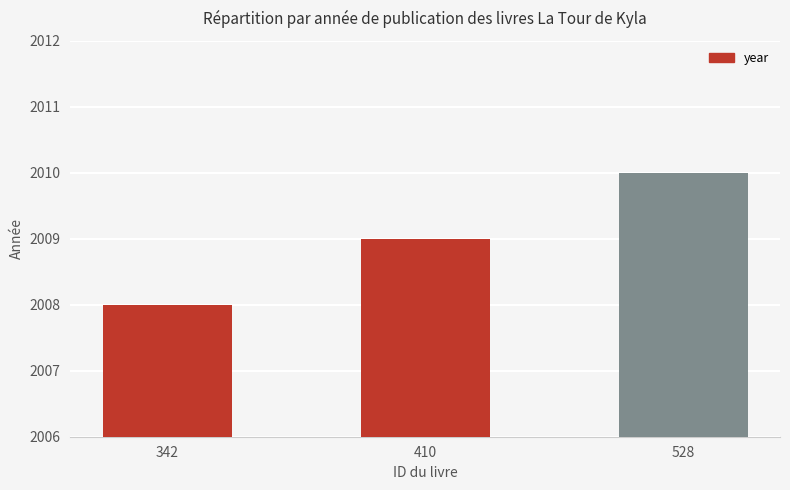

Which has a higher value, 342 or 528?

528